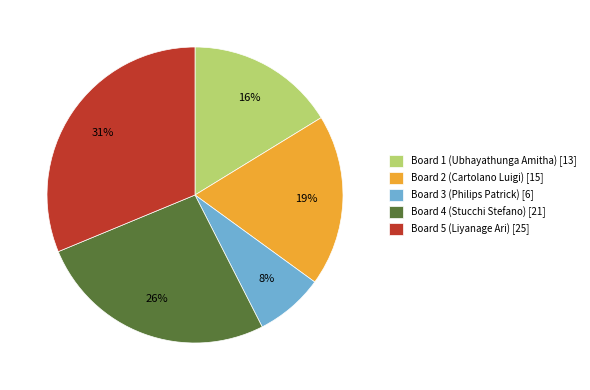

What is the ratio of the value at Board 3 (Philips Patrick) [6] to the value at Board 2 (Cartolano Luigi) [15]?

0.4